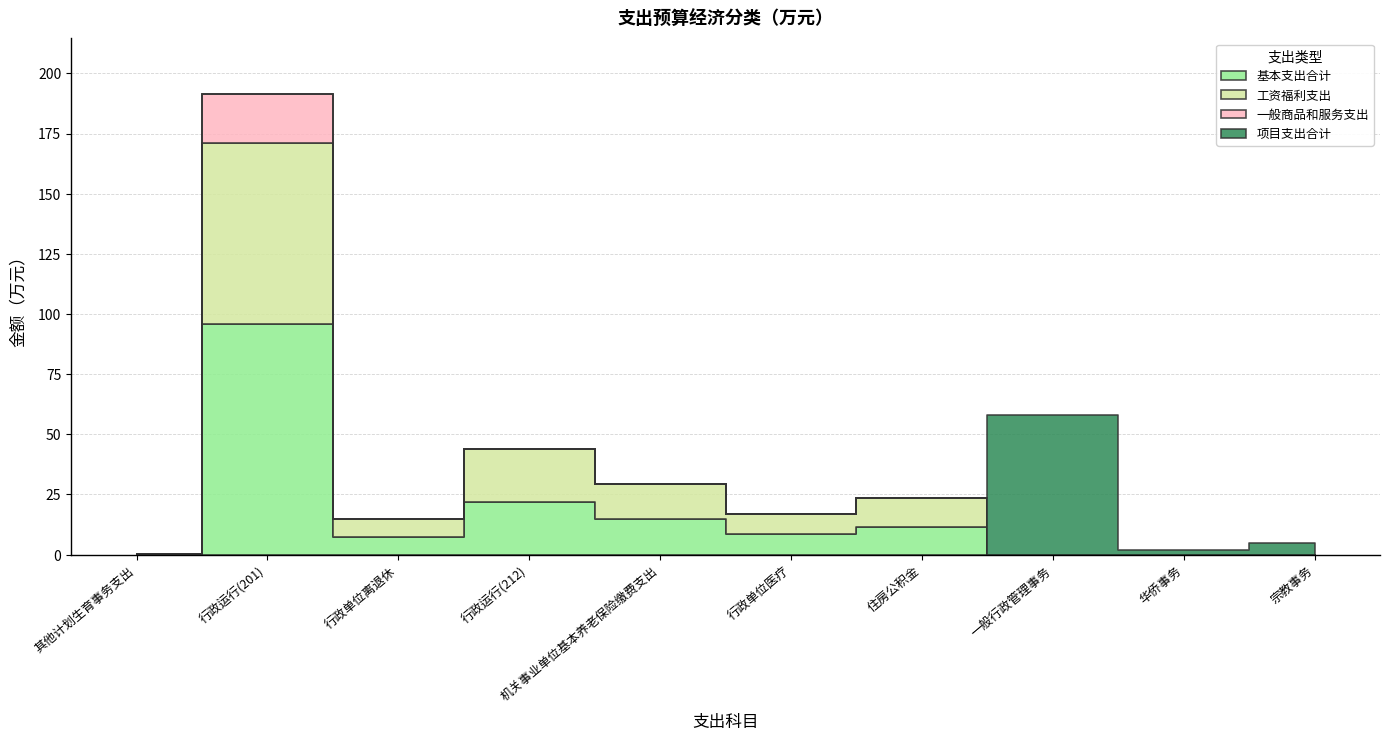

What is the label of the 3rd point from the left?

行政单位离退休